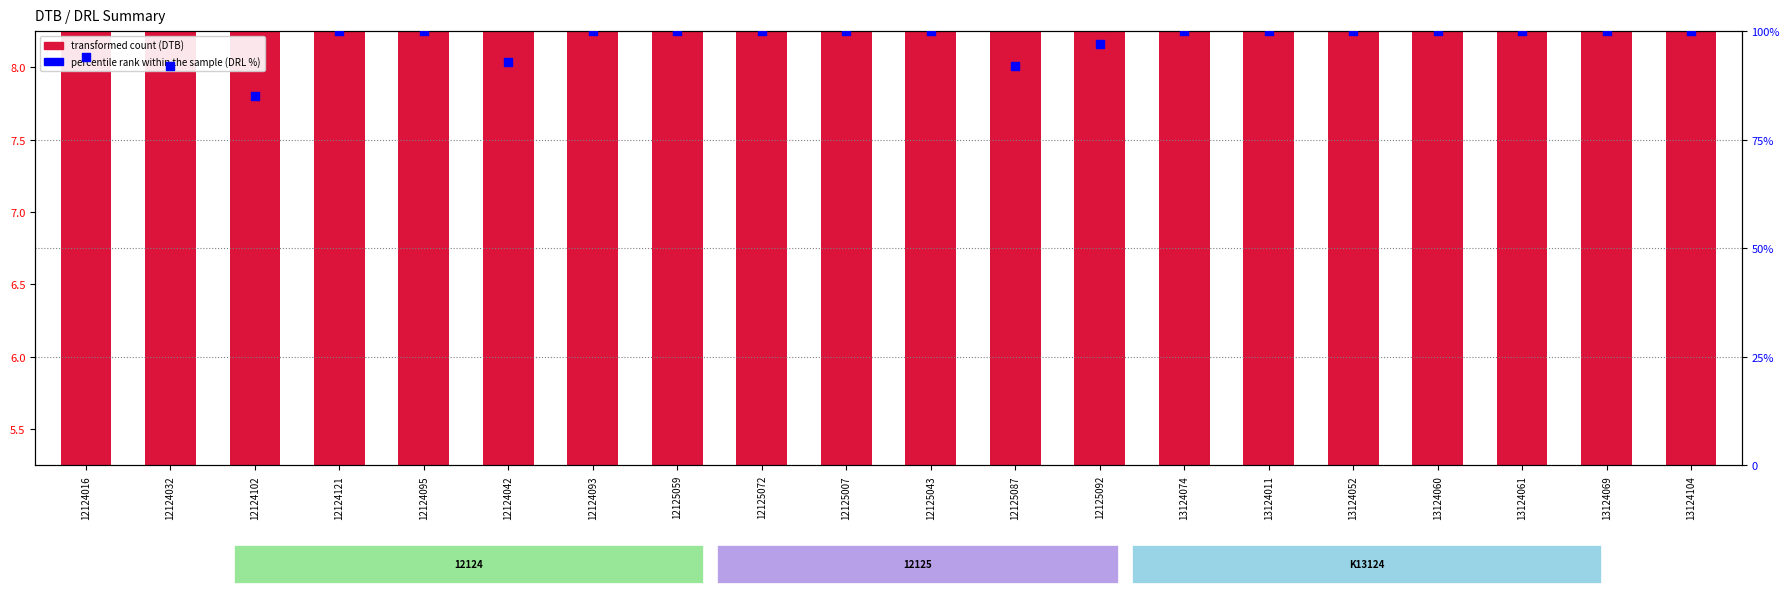

Which series has the widest spread of Y values?

DRL %